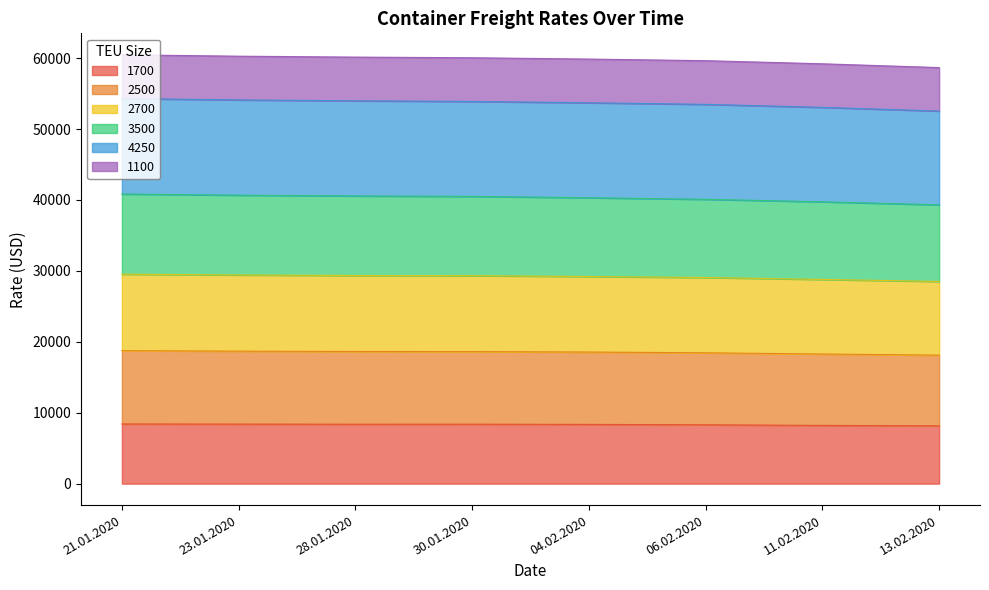

True or false: 3500 has a value of 40680 at 23.01.2020.

True